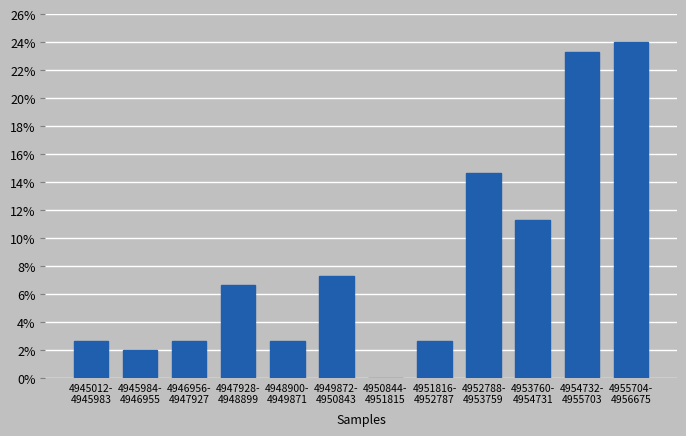

What is the greatest value displayed?

24.0